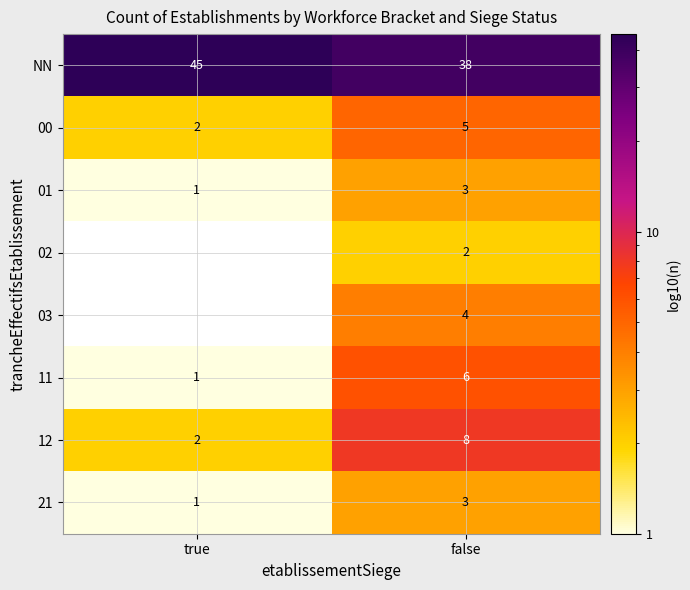

How many distinct data groups are displayed?

8